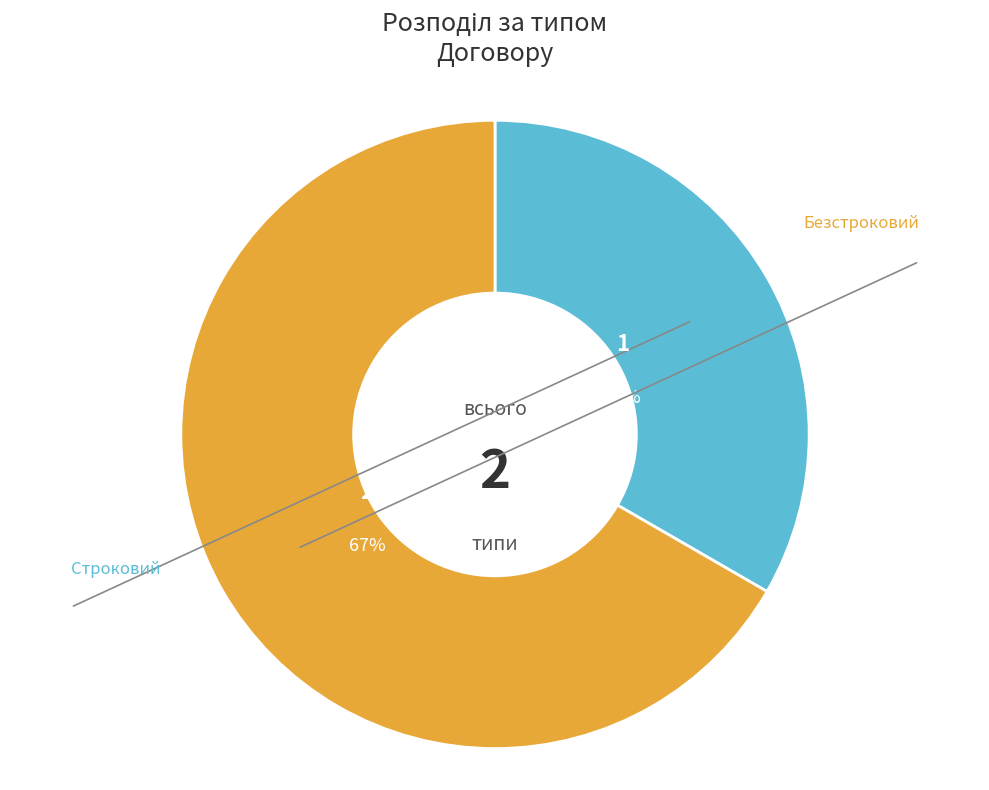

True or false: Безстроковий accounts for 67% of the total.

True